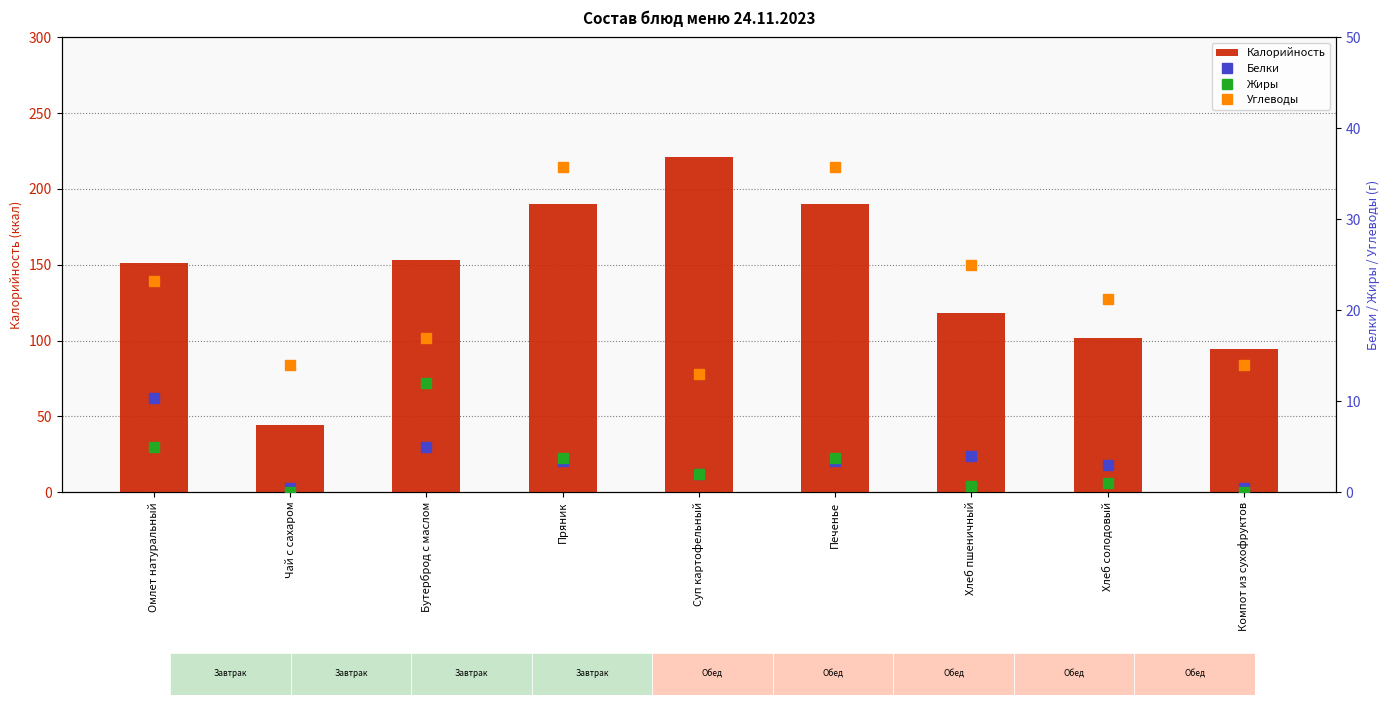

What is the difference between the highest and lowest values at Хлеб солодовый?

101.0